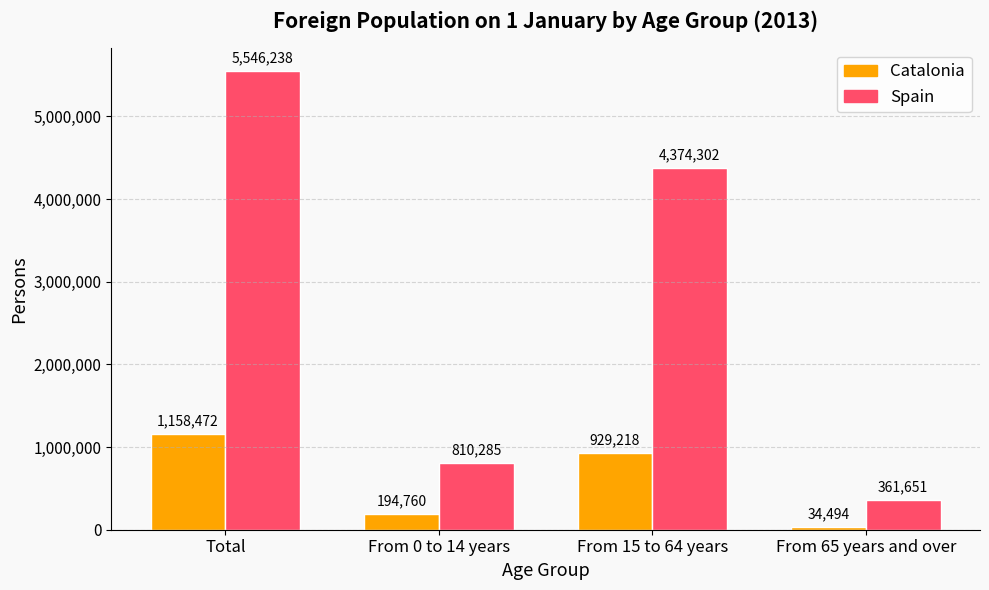

Reading left to right, transcribe all the data shown in this chart.

Catalonia: 1158472	194760	929218	34494
Spain: 5546238	810285	4374302	361651